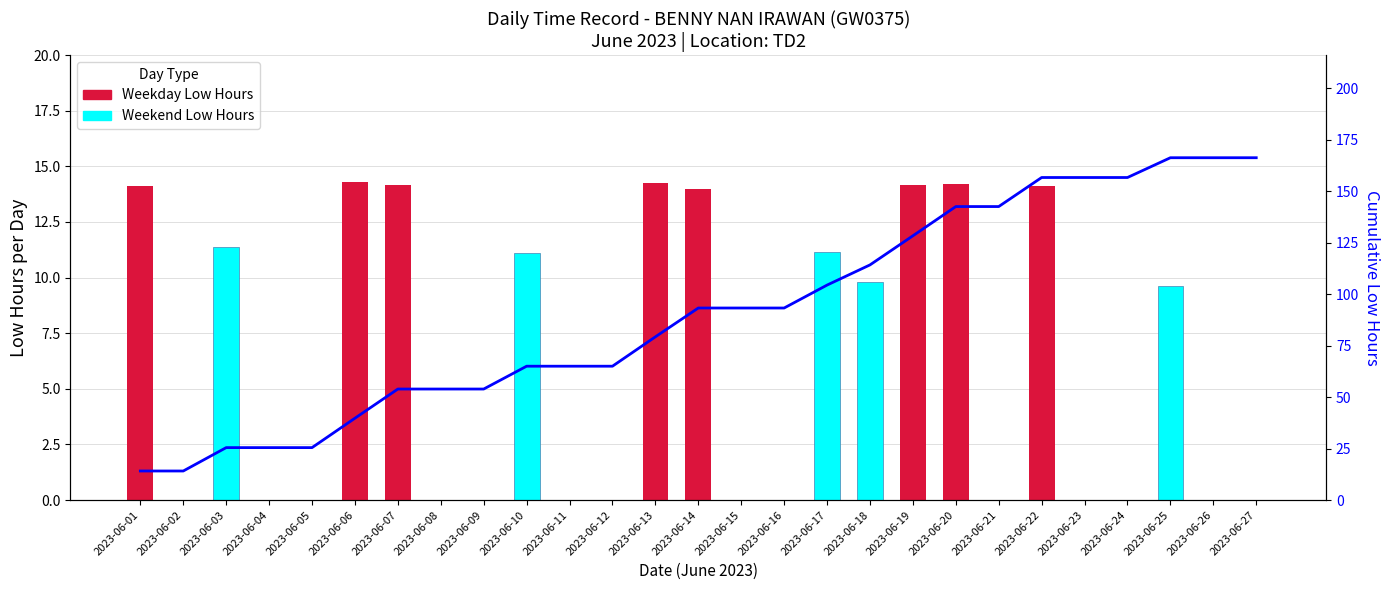

Rank the series at 2023-06-27 from lowest to highest value.

Weekday Low Hours, Weekend Low Hours, Cumulative Low Hours